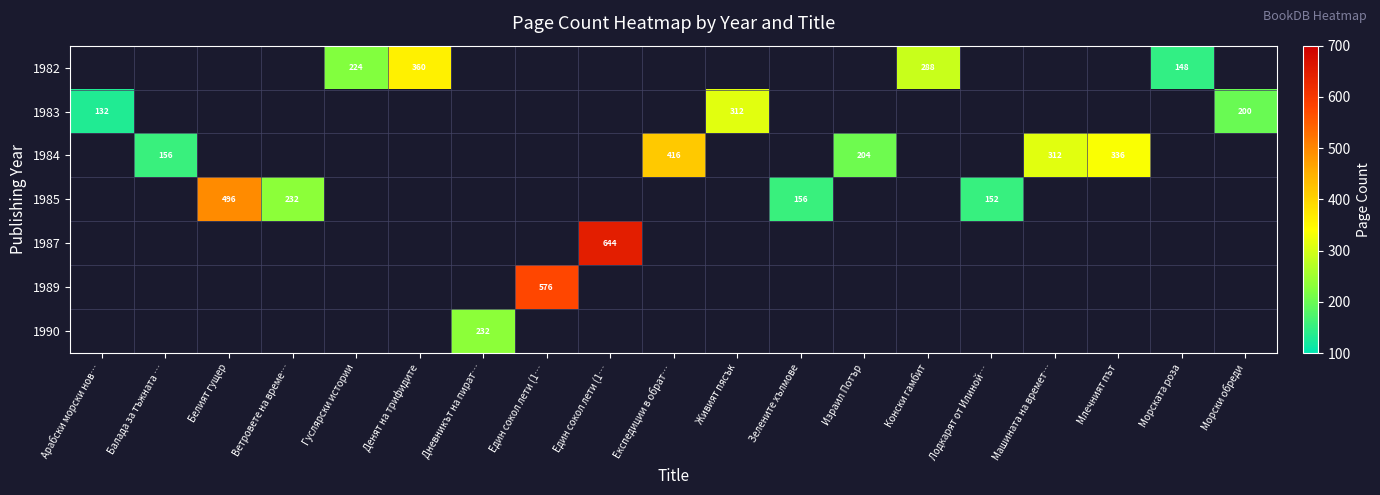

At which category does the chart reach its peak across all series?

Един сокол лети (1…